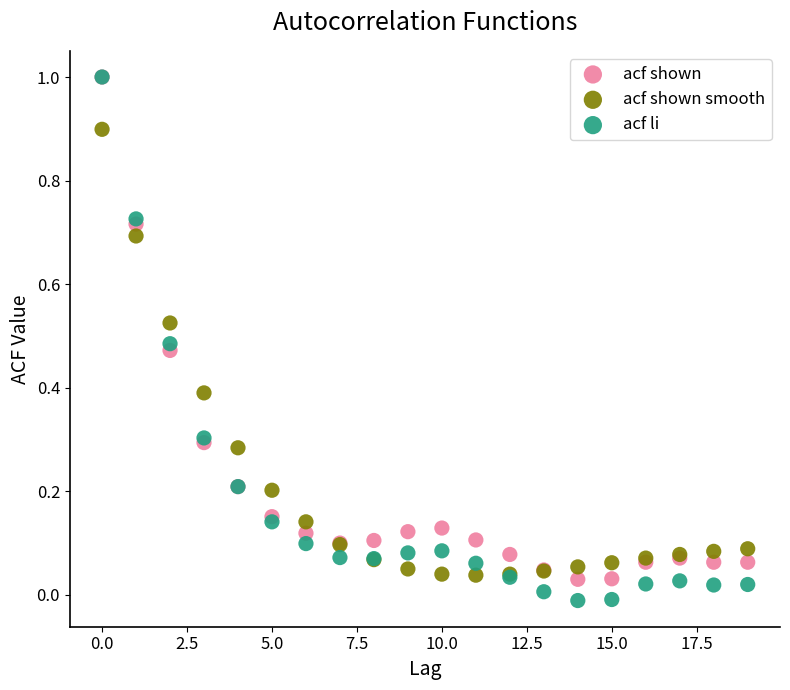

What are all the series names shown in the legend?

acf shown, acf shown smooth, acf li